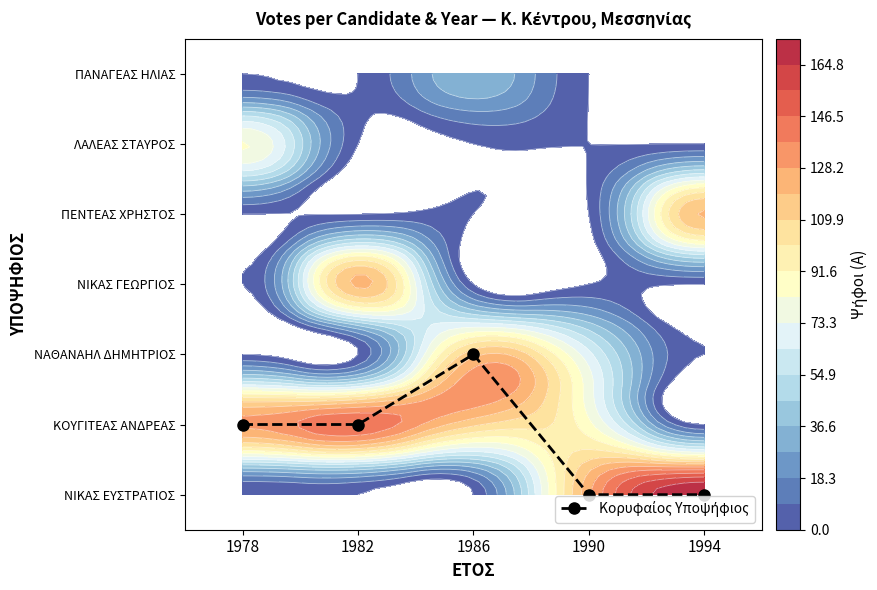

Where is the data nearest to the value 1?

1978